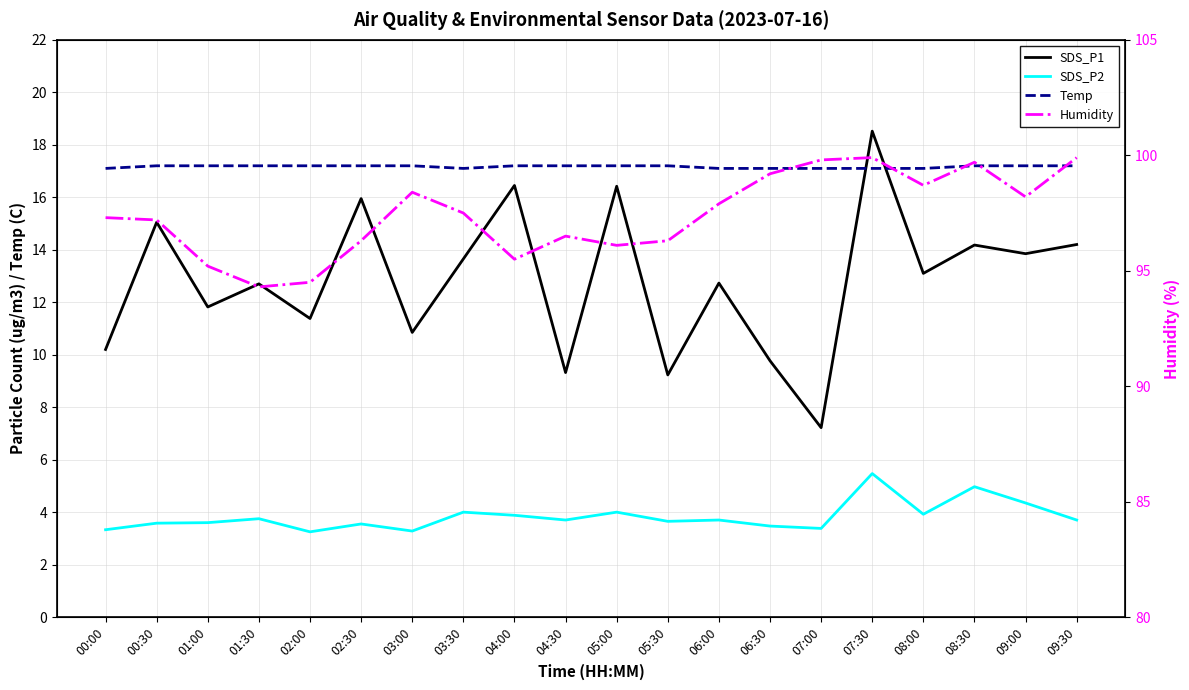

How many data points does each series have?

20